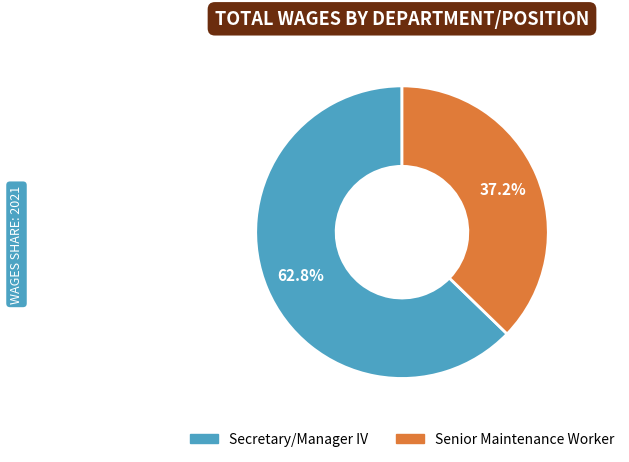

How many segments does this pie chart have?

2